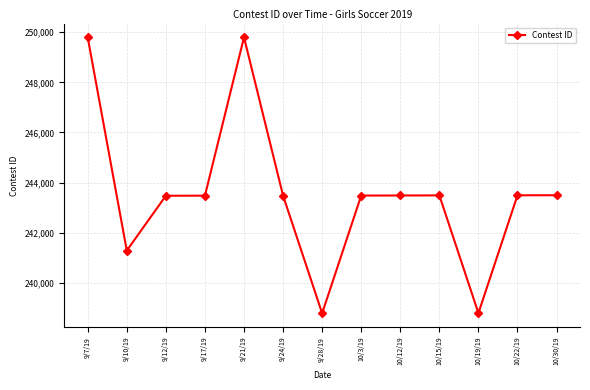

What is the value of the 12th point from the left?

243492